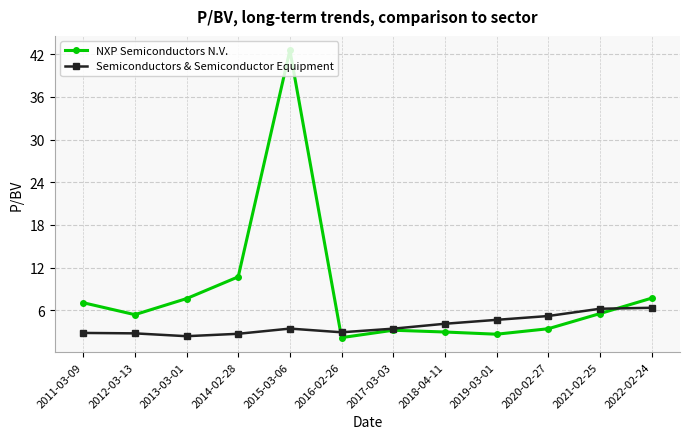

What is the value of the Semiconductors & Semiconductor Equipment point at the 9th from the left?

4.7